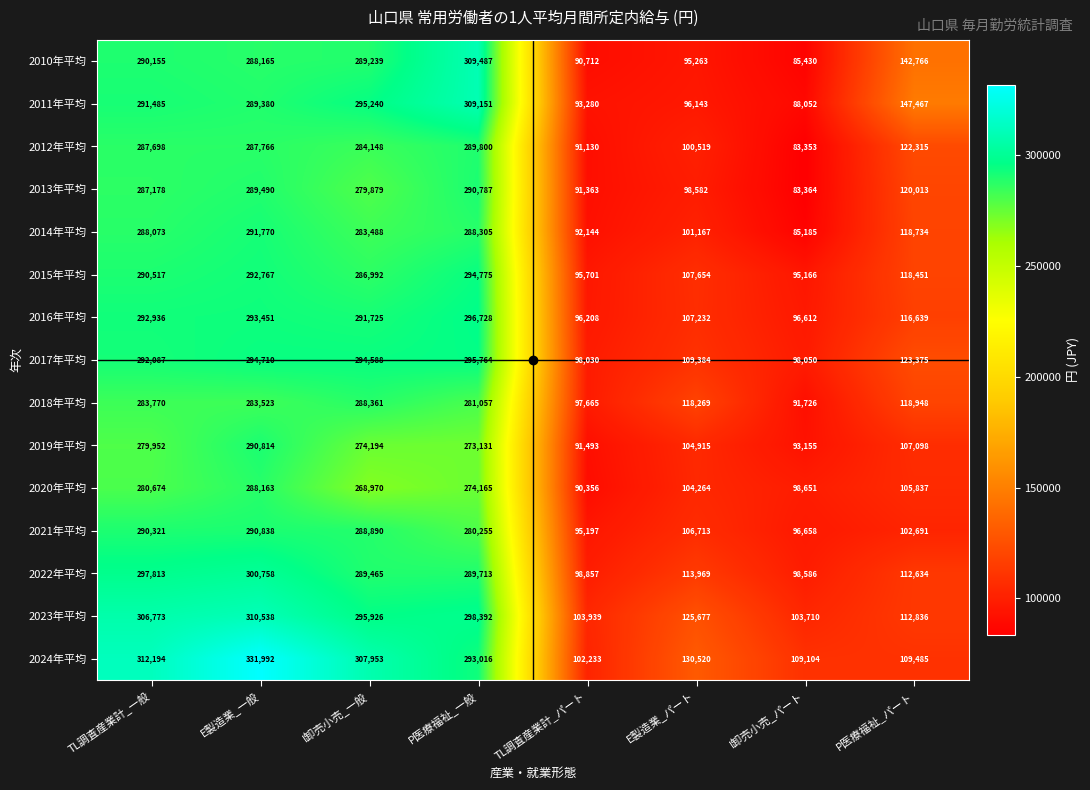

Which series has the largest range (max minus min)?

2024年平均